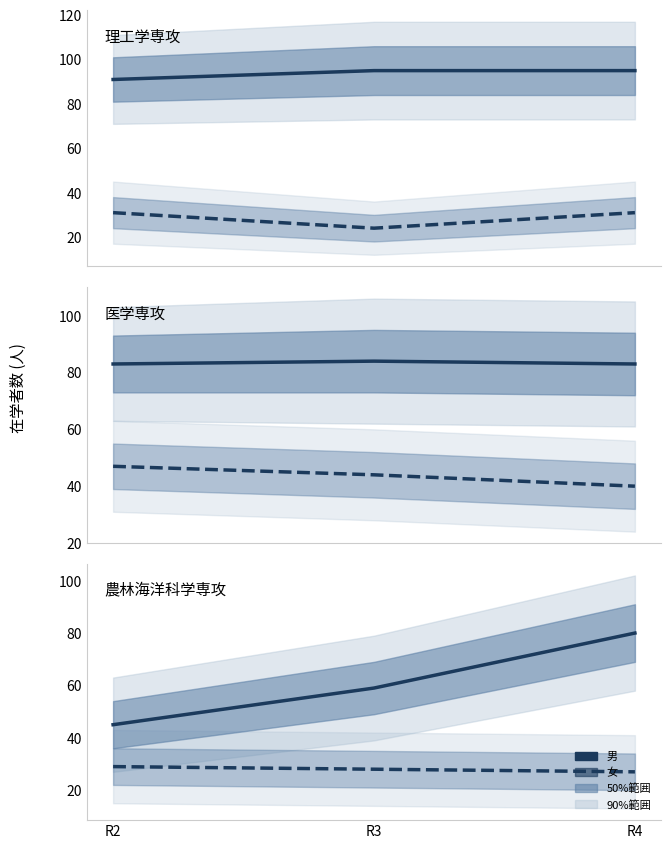

Which category has the highest value in the 男 median series?

R4